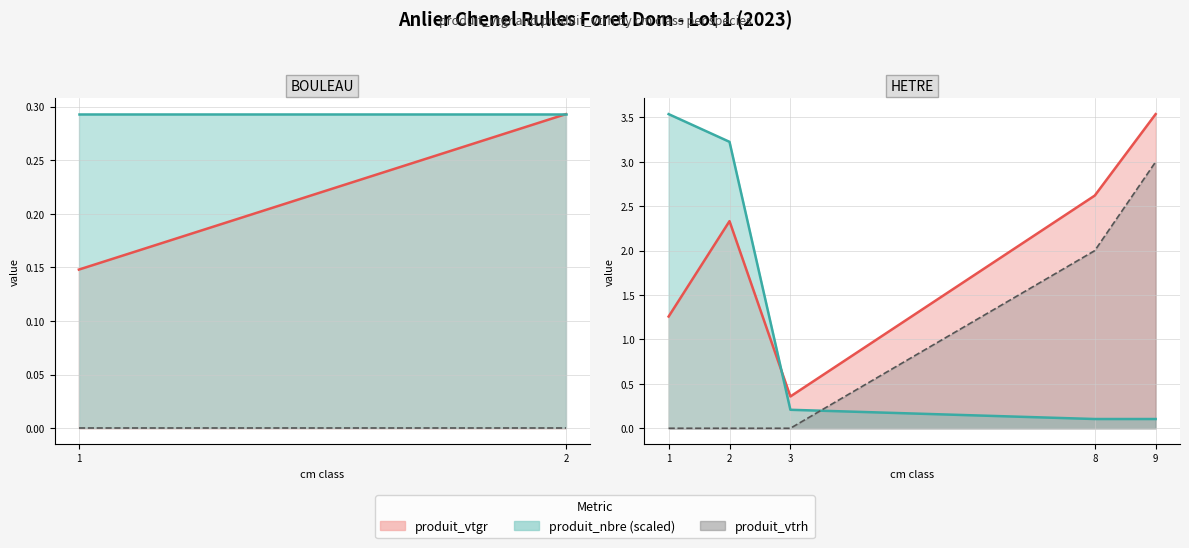

List the series in order of their peak value, lowest first.

produit_vtrh line, produit_vtgr line, produit_nbre (scaled) line